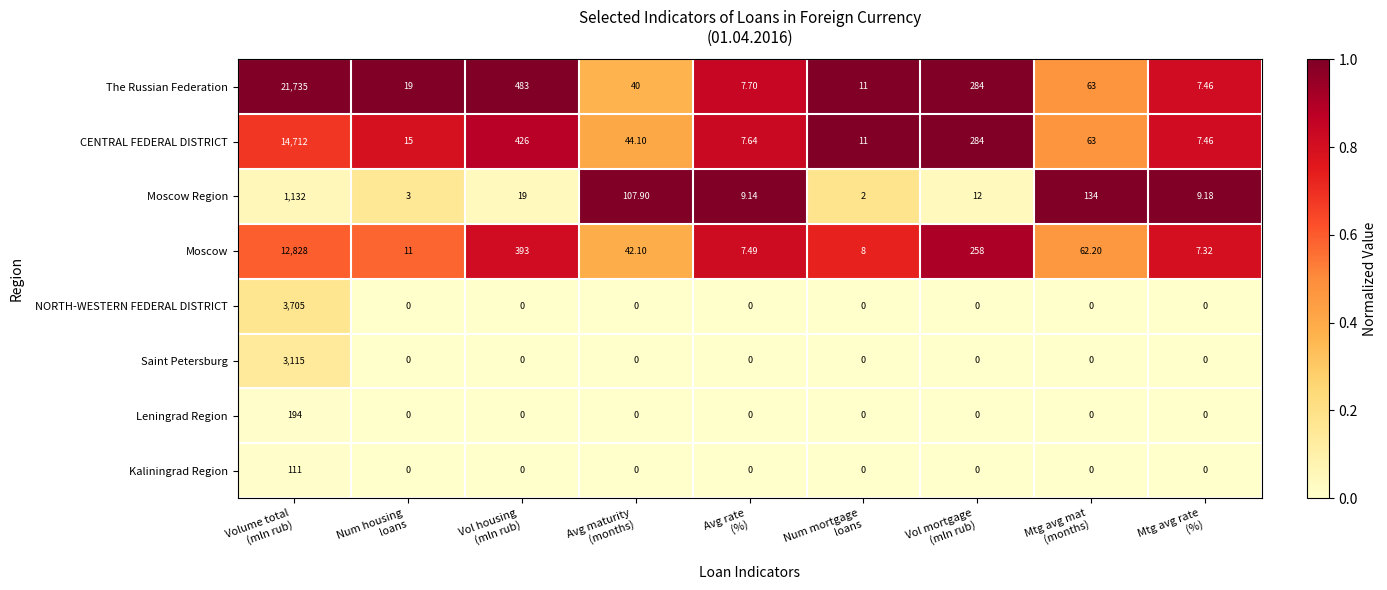

How many data points does each series have?

9